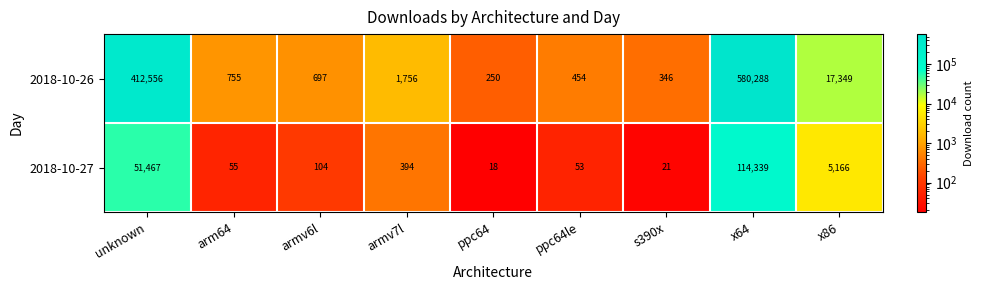

Where is 2018-10-26 nearest to the value 290269?

unknown